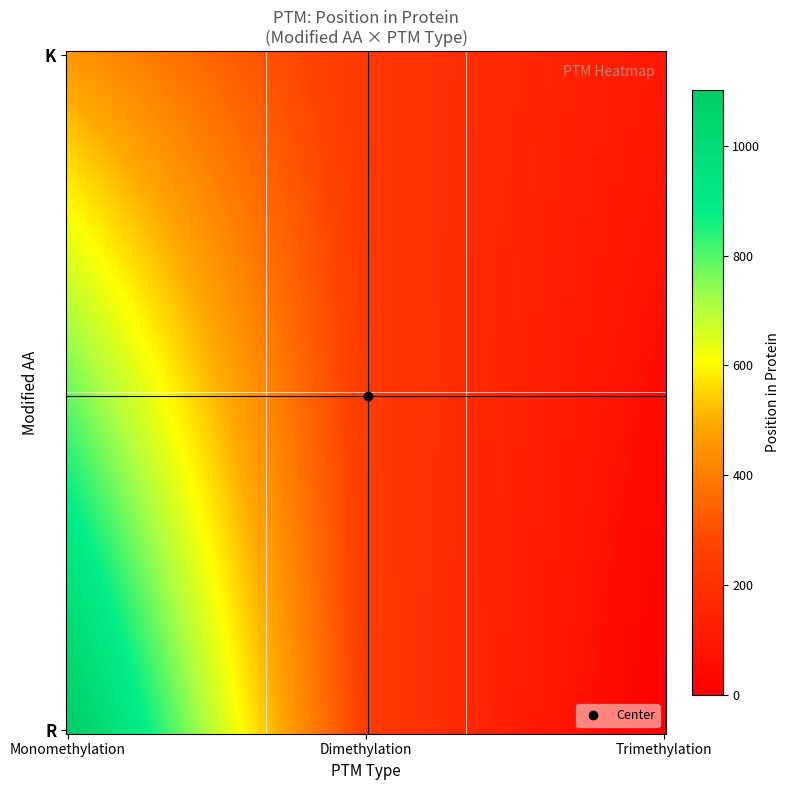

Reading right to left, extract all data points from this chart.

0	246	1101	101	232	457